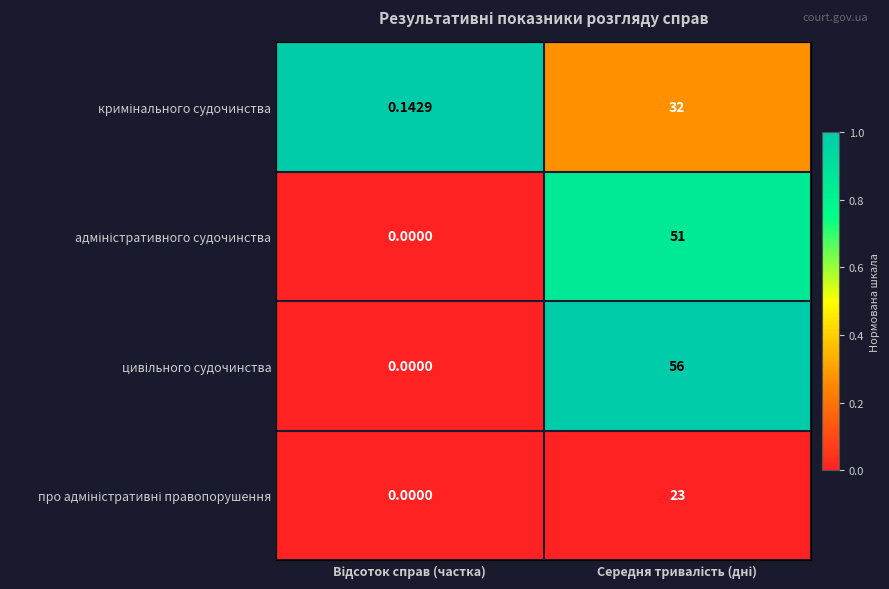

Count the number of categories in the chart.

2